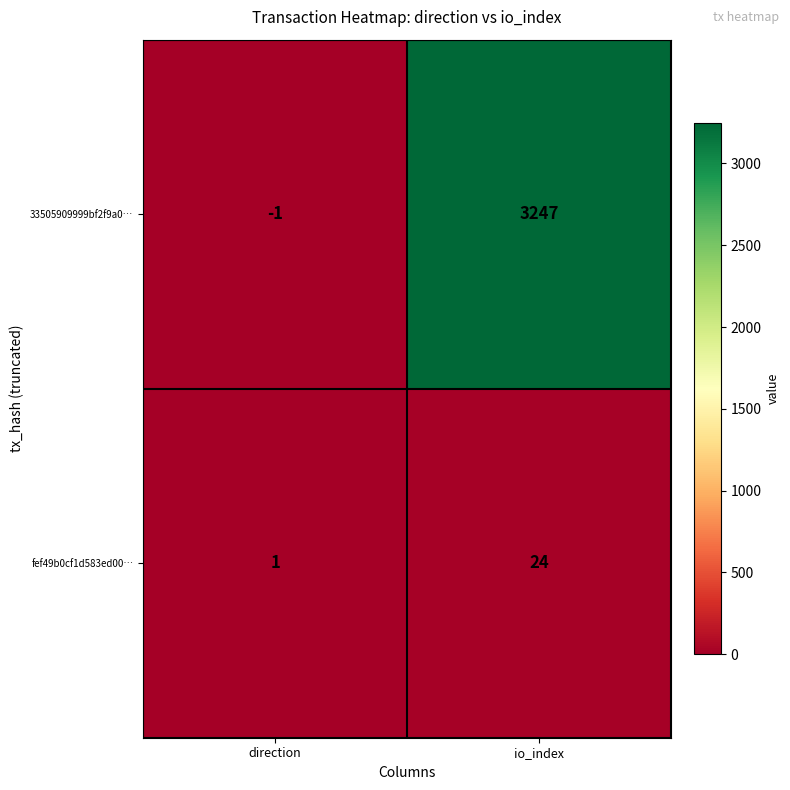

Between direction and io_index, which series saw the biggest shift?

33505909999bf2f9a0…